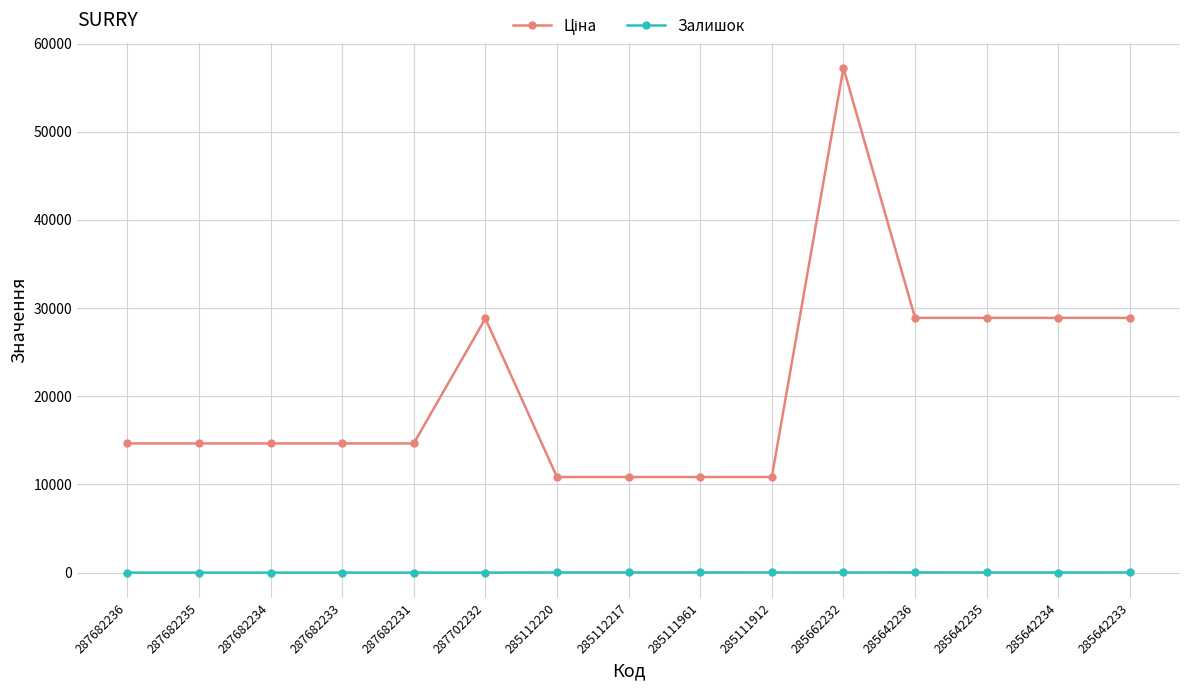

What is the label of the 12th point from the right?

287682233